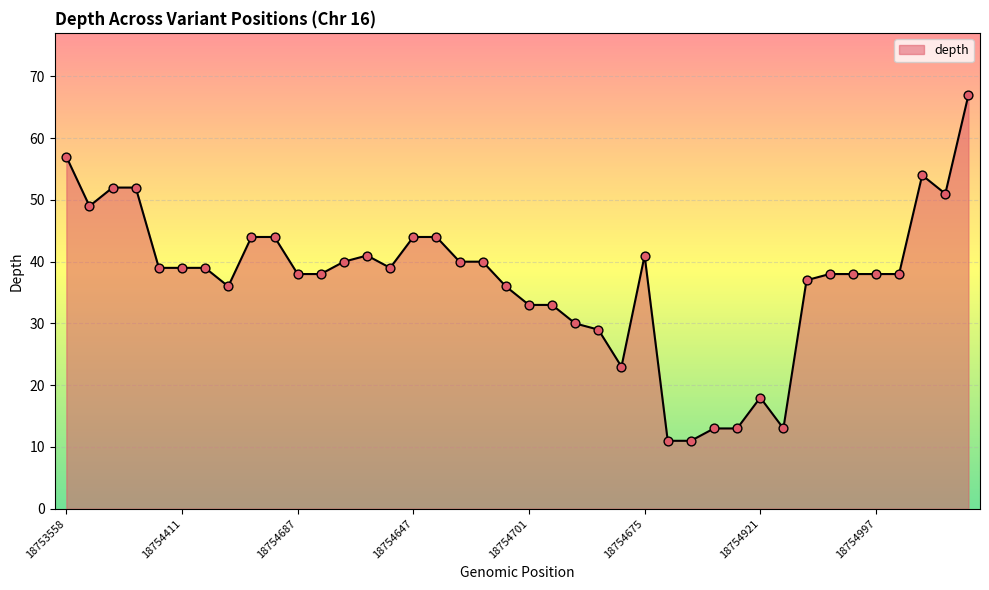

What is the difference between the maximum and minimum values?

56